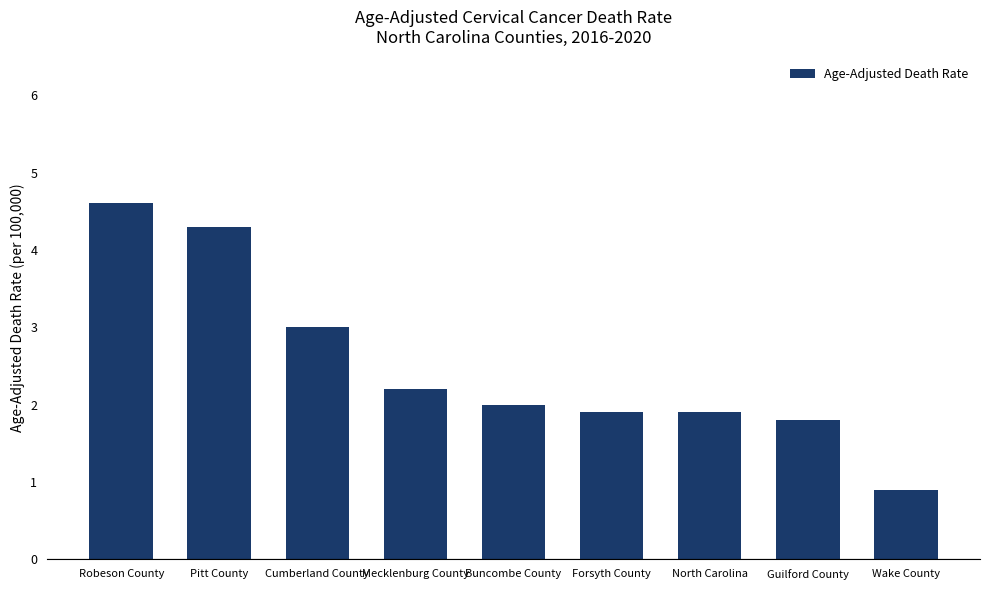

Read the value at Robeson County.

4.6